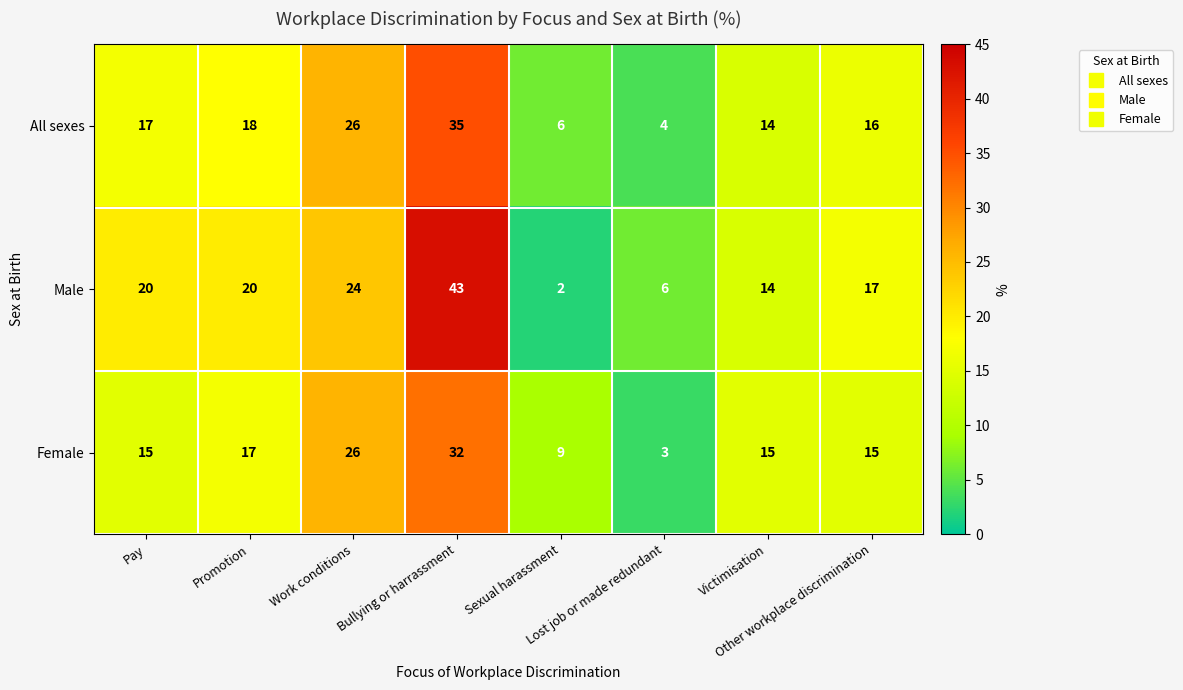

What is the difference between the maximum and second lowest values in the Male series?

37